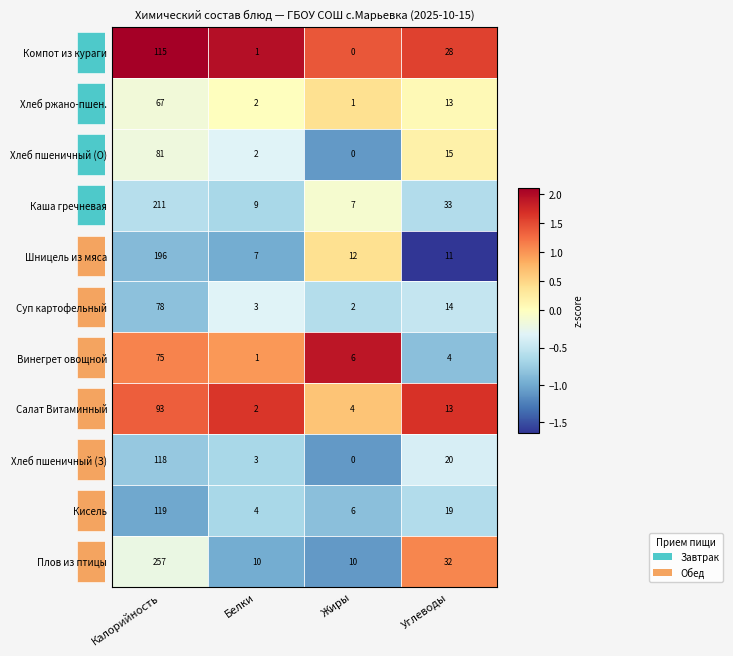

What value does the Кисель series have at Углеводы?

-0.6